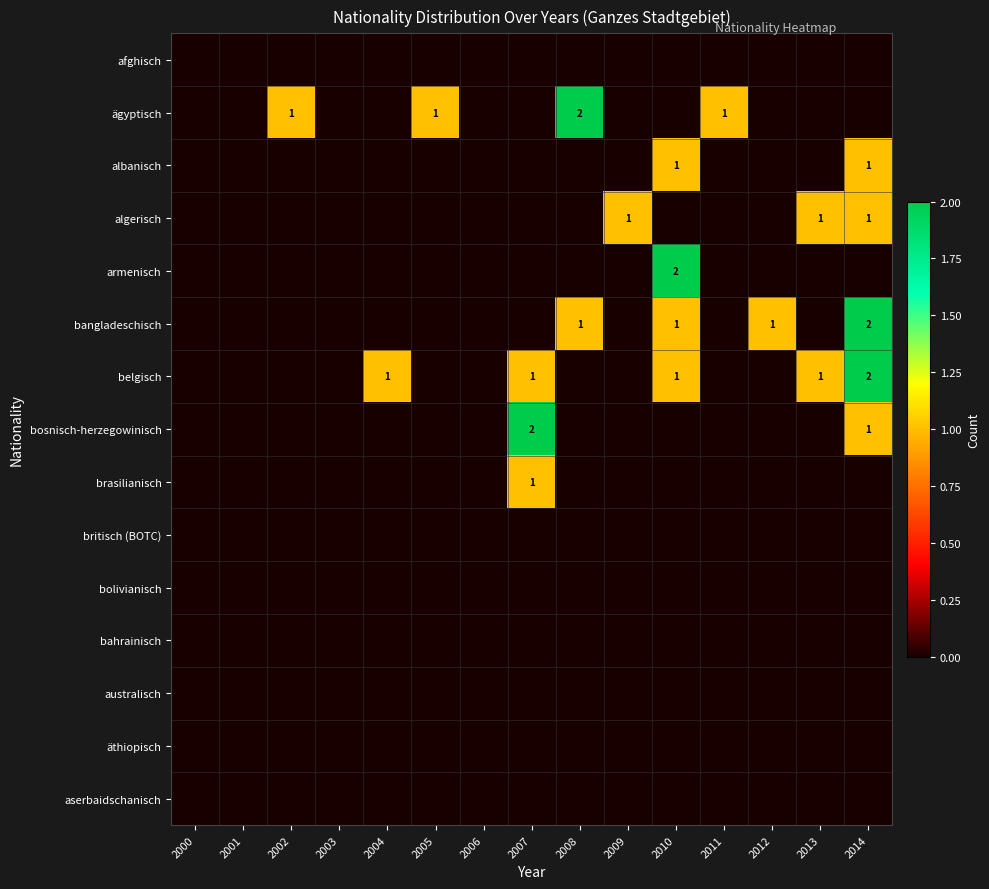

At which label is afghisch closest to 0?

2000